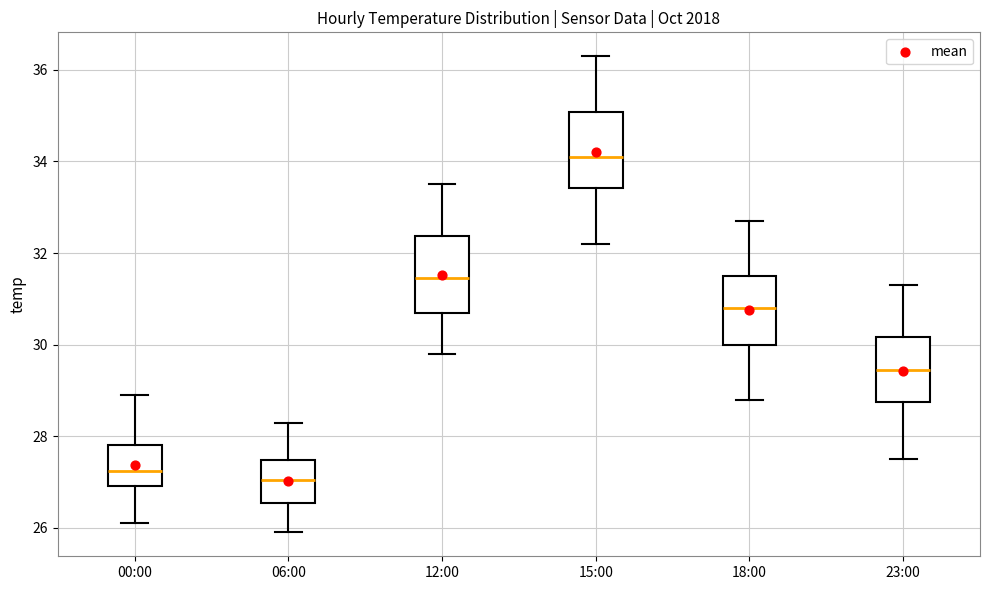

Reading left to right, transcribe this box plot: for each box, give where its median line is, the range the box spans, and where its two whiskers end, as read against the y-axis. The values are not printed on the chart, so give them approximately, as read against the axis.

00:00: median 27.2, box 27.0 to 27.8, whiskers 26.2 to 29.0
06:00: median 27.0, box 26.6 to 27.4, whiskers 26.0 to 28.4
12:00: median 31.4, box 30.8 to 32.4, whiskers 29.8 to 33.6
15:00: median 34.2, box 33.4 to 35.0, whiskers 32.2 to 36.4
18:00: median 30.8, box 30.0 to 31.6, whiskers 28.8 to 32.8
23:00: median 29.4, box 28.8 to 30.2, whiskers 27.6 to 31.4